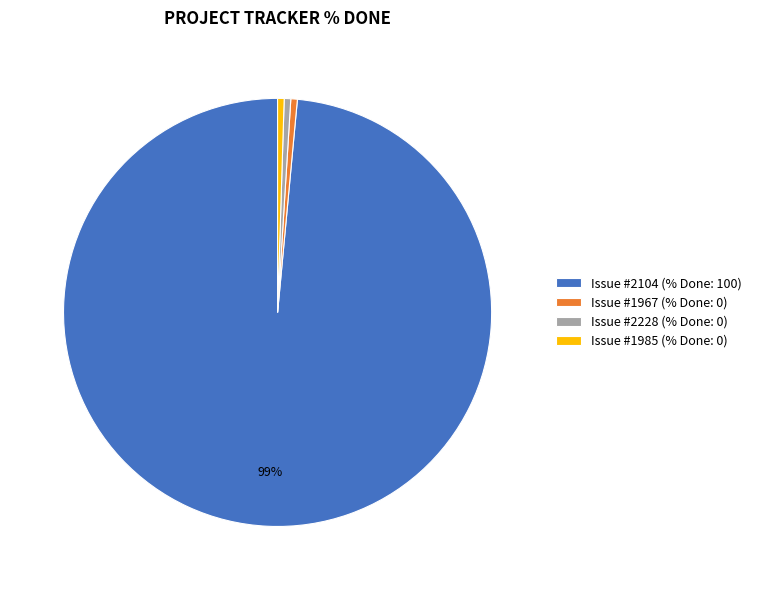

True or false: Issue #2228 (% Done: 0) accounts for 10% of the total.

False